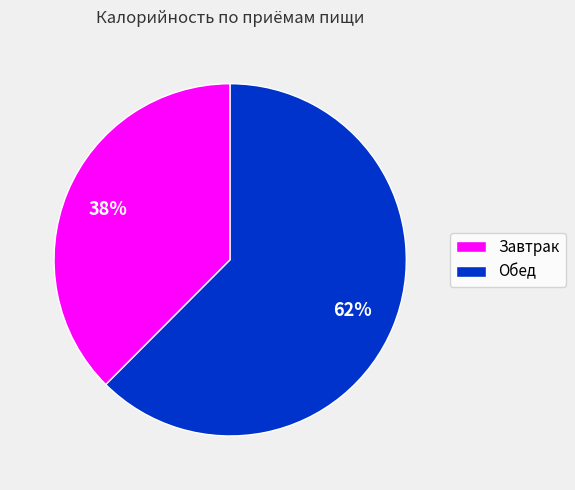

To the nearest percent, what percentage of the pie is Обед?

62%